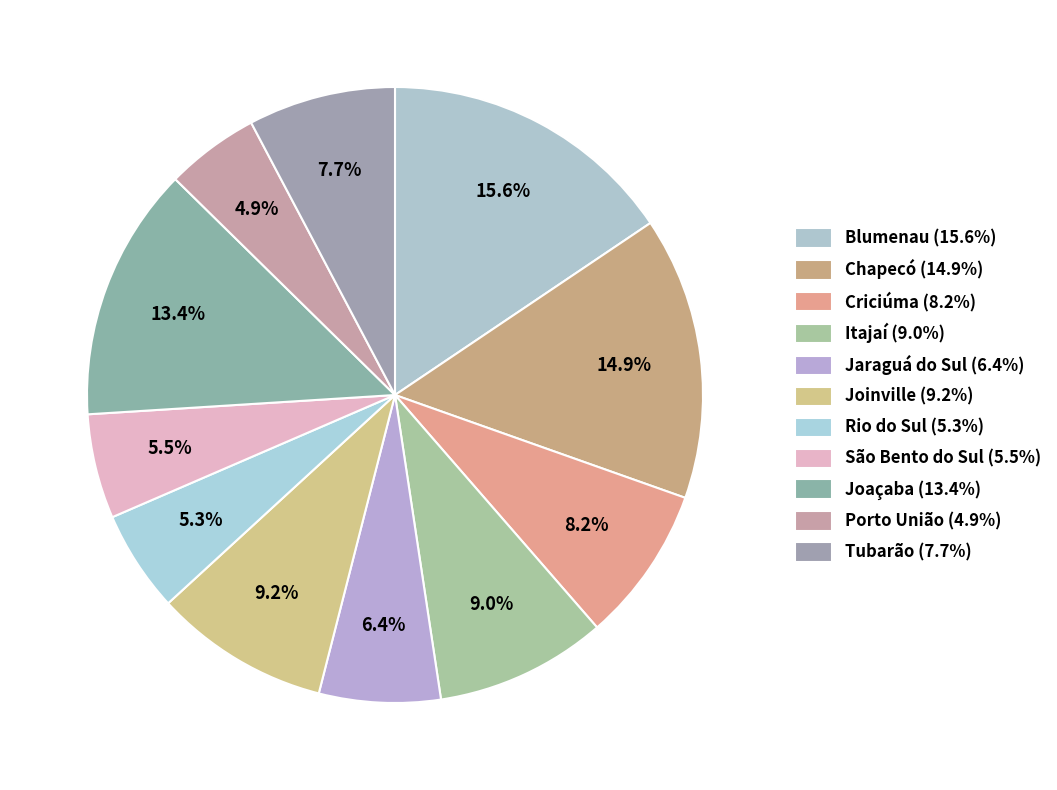

What percentage is the Criciúma slice, to the nearest percent?

8%